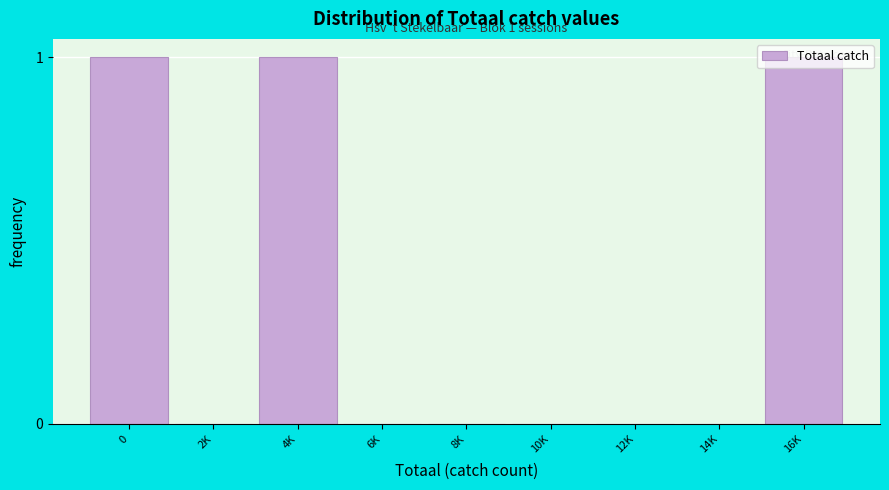

Is it true that the value at 12K is 0?

True